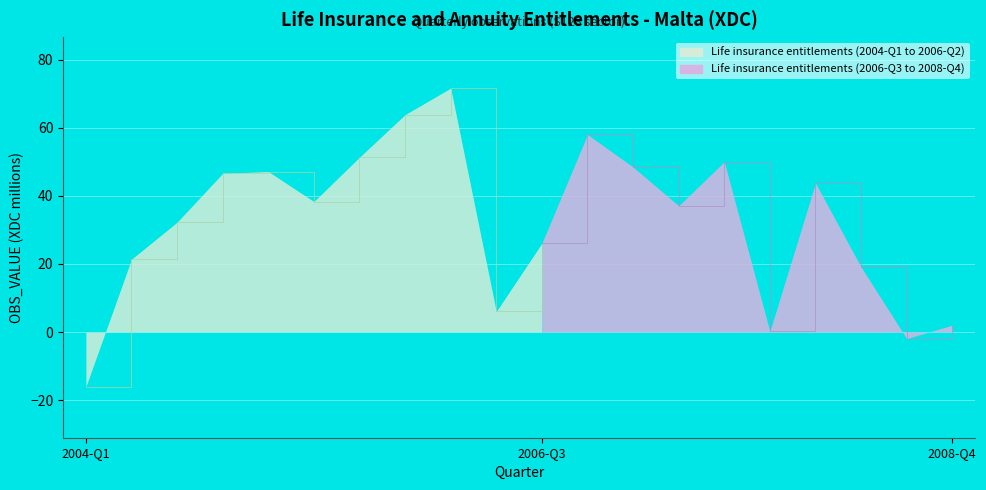

What is the label of the 8th point from the right?

2007-Q1